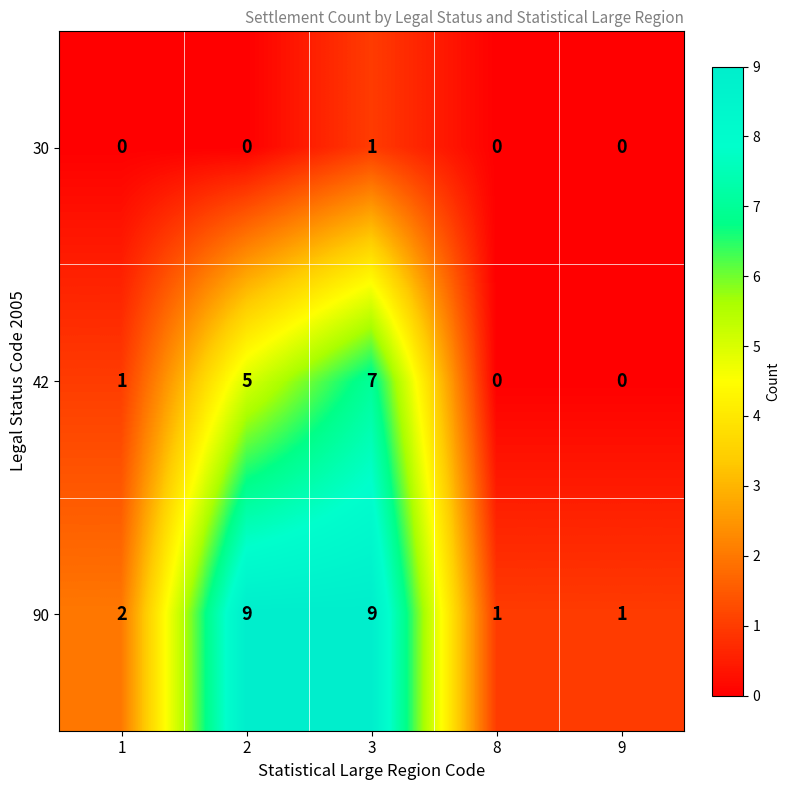

What is the sum of the 90 values at 8 and 2?

10